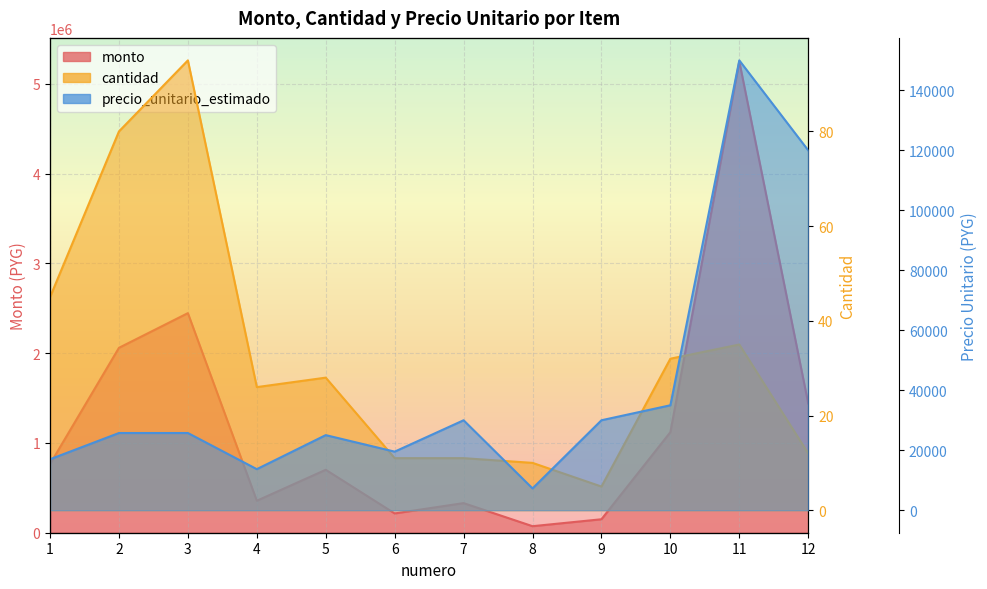

What are all the series names shown in the legend?

monto, cantidad, precio_unitario_estimado